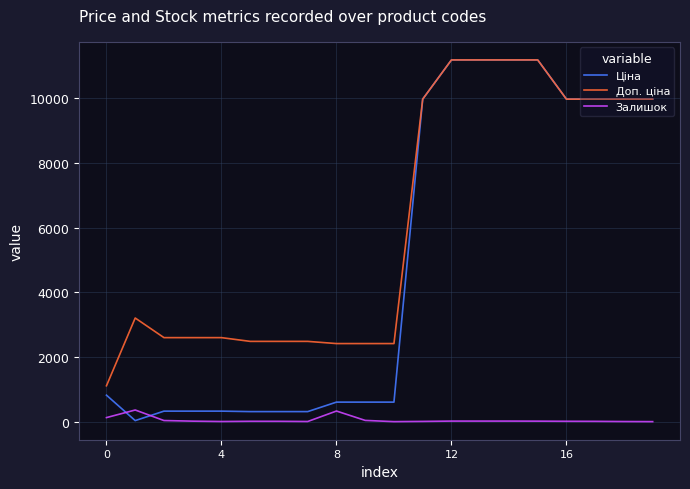

What is the highest value of the Доп. ціна series?

11188.2